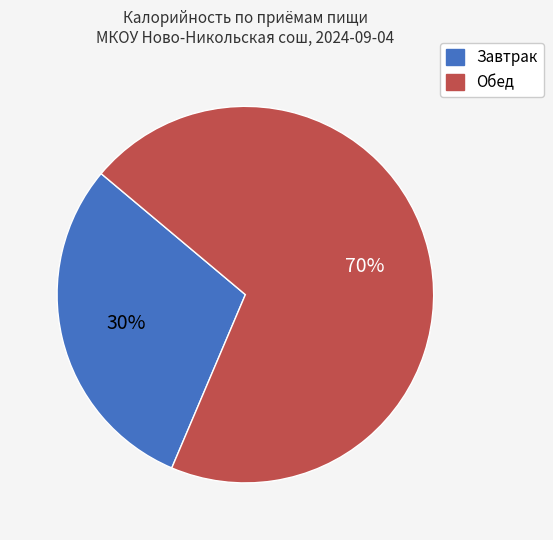

To the nearest percent, what percentage of the pie is Завтрак?

30%